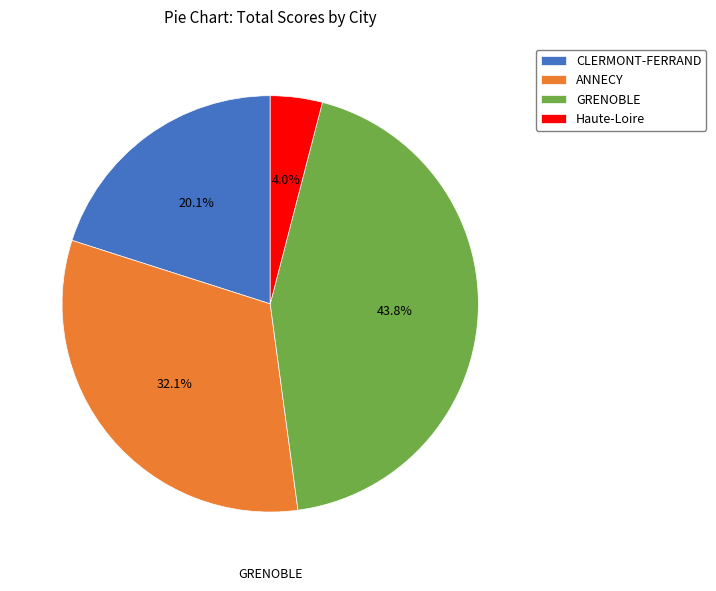

To the nearest percent, what is the combined percentage of ANNECY and CLERMONT-FERRAND?

52%